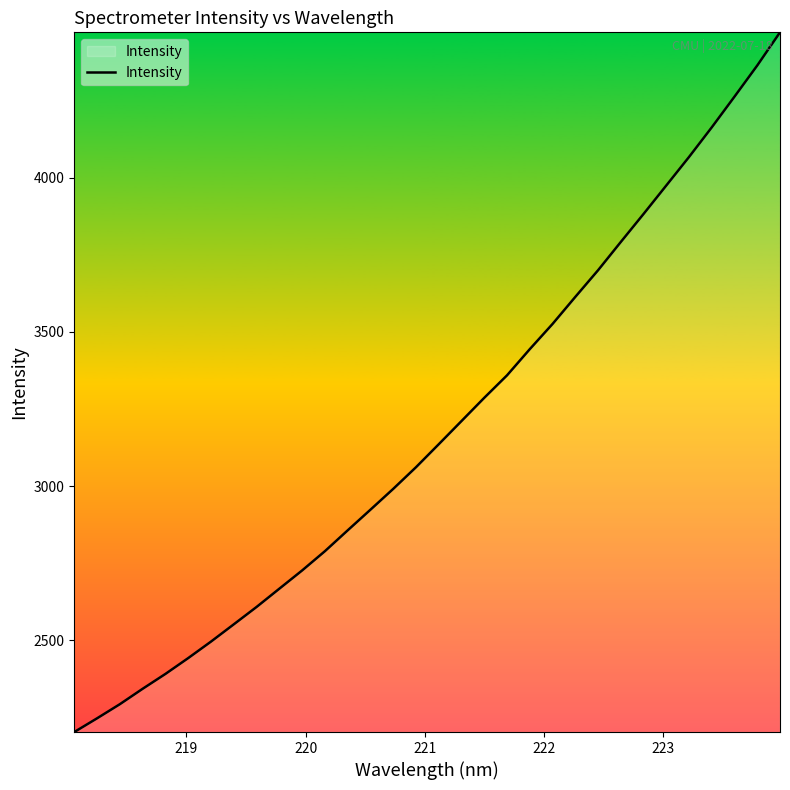

What is the maximum value shown in the chart?

4471.9